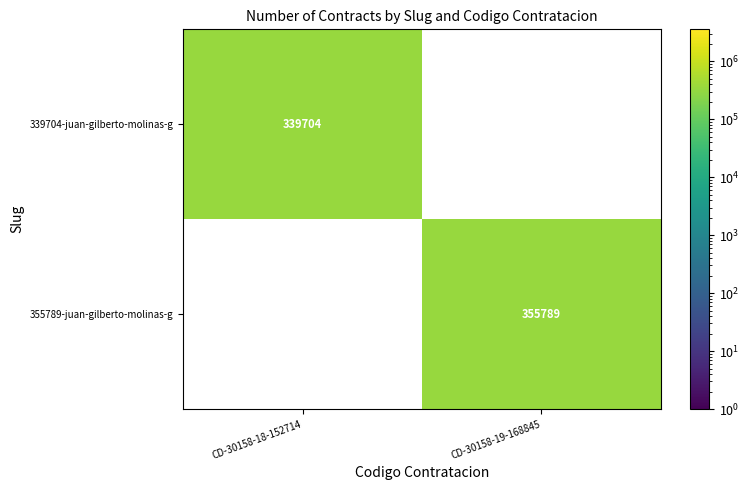

How many series are shown in this chart?

2